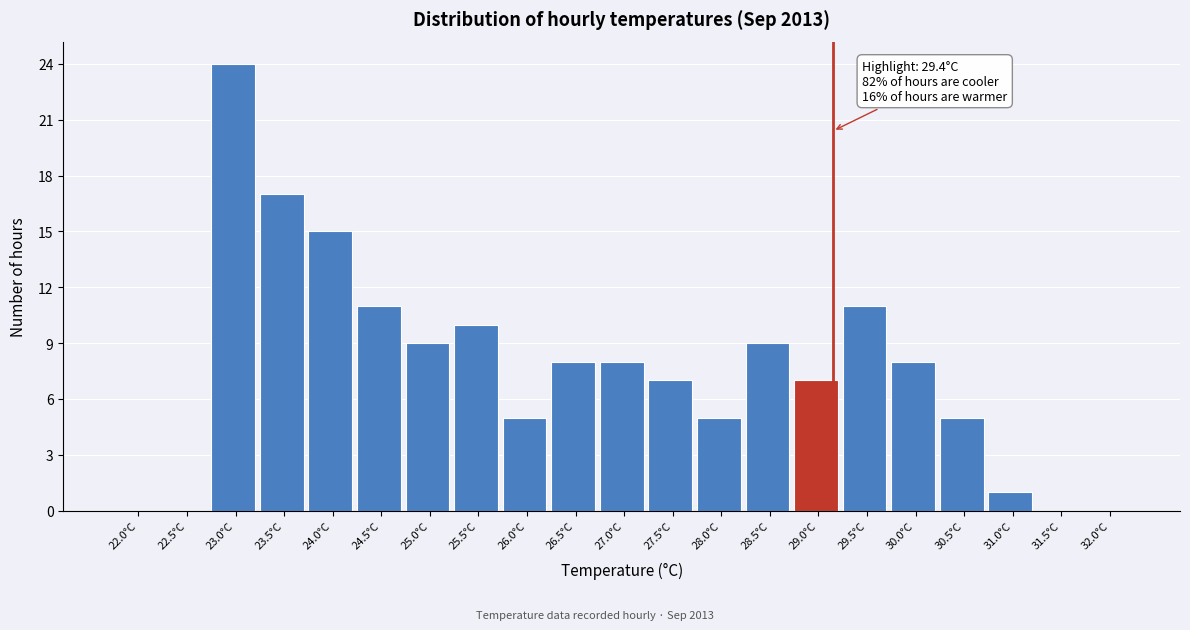

Reading left to right, what are all the values shown in this chart?

22.0°C=0	22.5°C=0	23.0°C=24	23.5°C=17	24.0°C=15	24.5°C=11	25.0°C=9	25.5°C=10	26.0°C=5	26.5°C=8	27.0°C=8	27.5°C=7	28.0°C=5	28.5°C=9	29.0°C=7	29.5°C=11	30.0°C=8	30.5°C=5	31.0°C=1	31.5°C=0	32.0°C=0